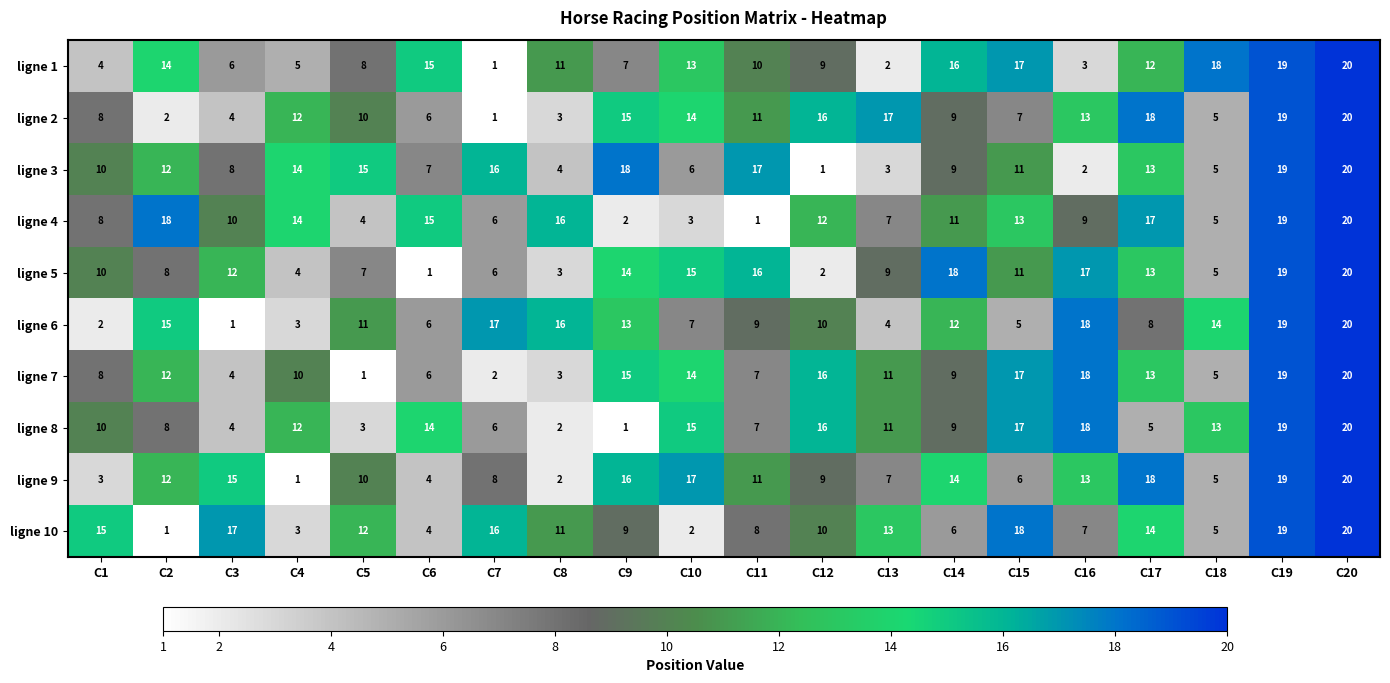

What is the difference between the second highest and second lowest values in the ligne 2 series?

17